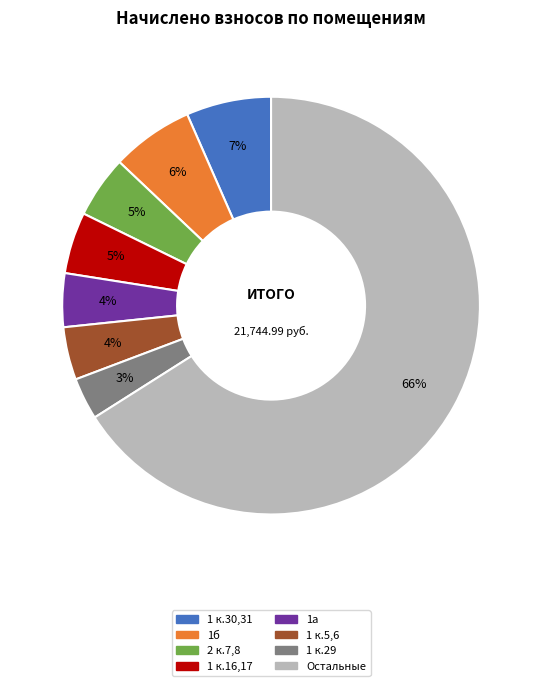

To the nearest percent, what is the average slice percentage?

12%